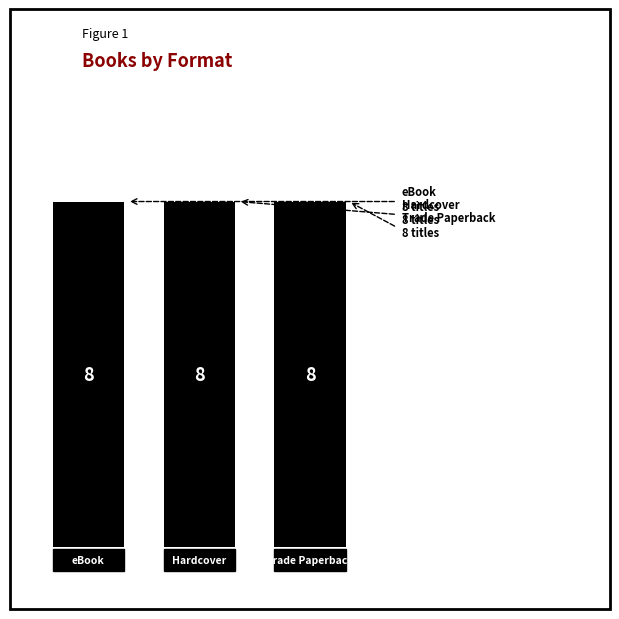

Which series has the largest range (max minus min)?

eBook